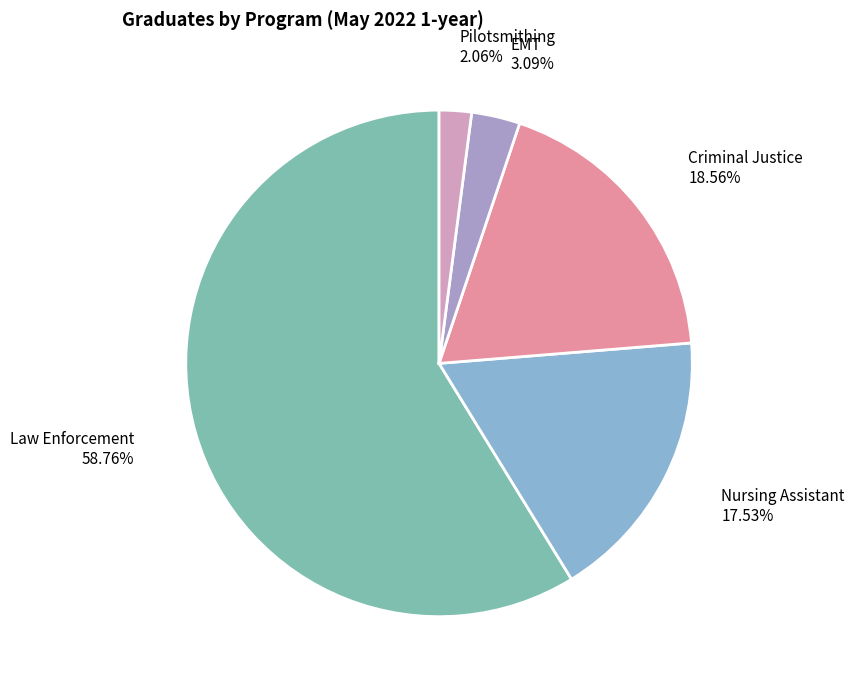

How many segments does this pie chart have?

5